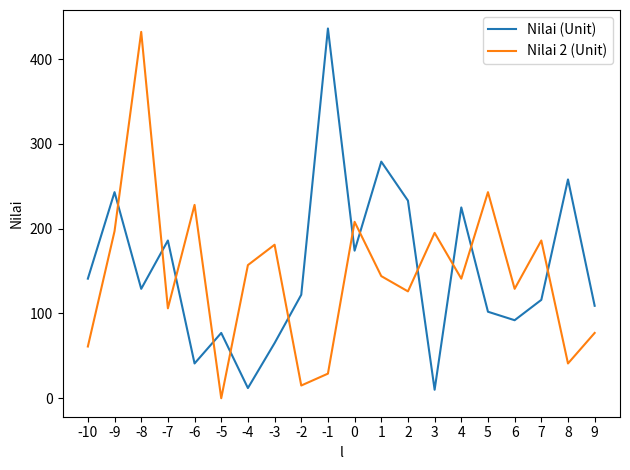

Which series changed the most between 3 and 7?

Nilai (Unit)